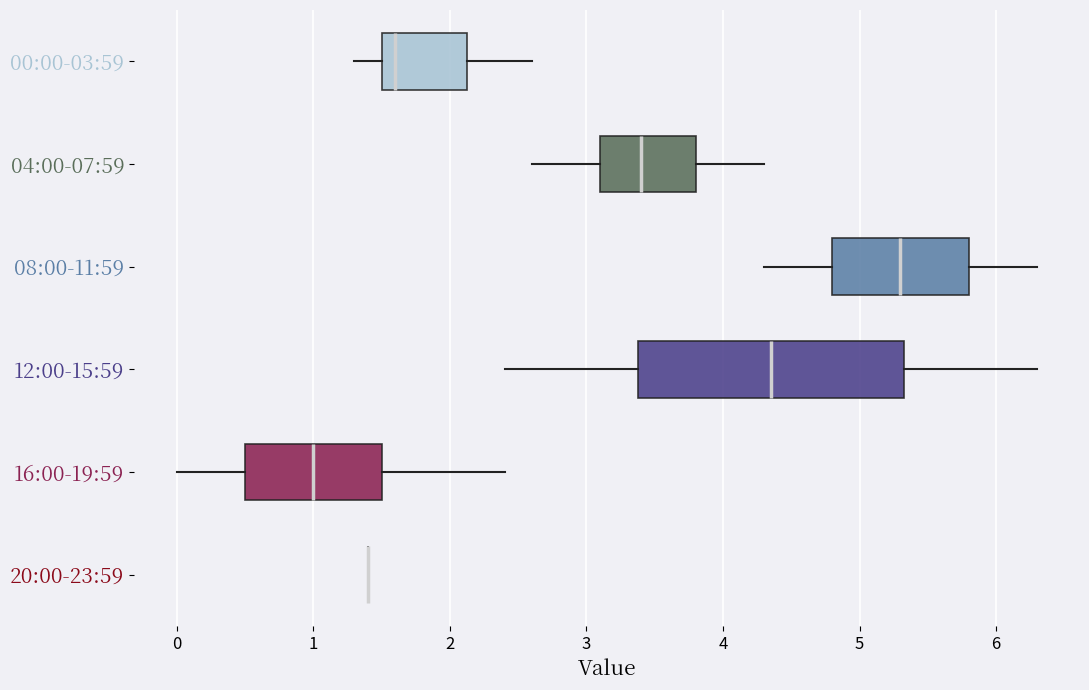

Reading bottom to top, read every box against the x-axis: the position of its median line, the range the box covers, and the ends of its whiskers. The values are not printed on the chart, so give them approximately, as read against the axis.

20:00-23:59: box collapsed to a line at 1.4, whiskers 1.4 to 1.4
16:00-19:59: median 1.0, box 0.5 to 1.5, whiskers 0.0 to 2.4
12:00-15:59: median 4.4, box 3.4 to 5.3, whiskers 2.4 to 6.3
08:00-11:59: median 5.3, box 4.8 to 5.8, whiskers 4.3 to 6.3
04:00-07:59: median 3.4, box 3.1 to 3.8, whiskers 2.6 to 4.3
00:00-03:59: median 1.6, box 1.5 to 2.1, whiskers 1.3 to 2.6